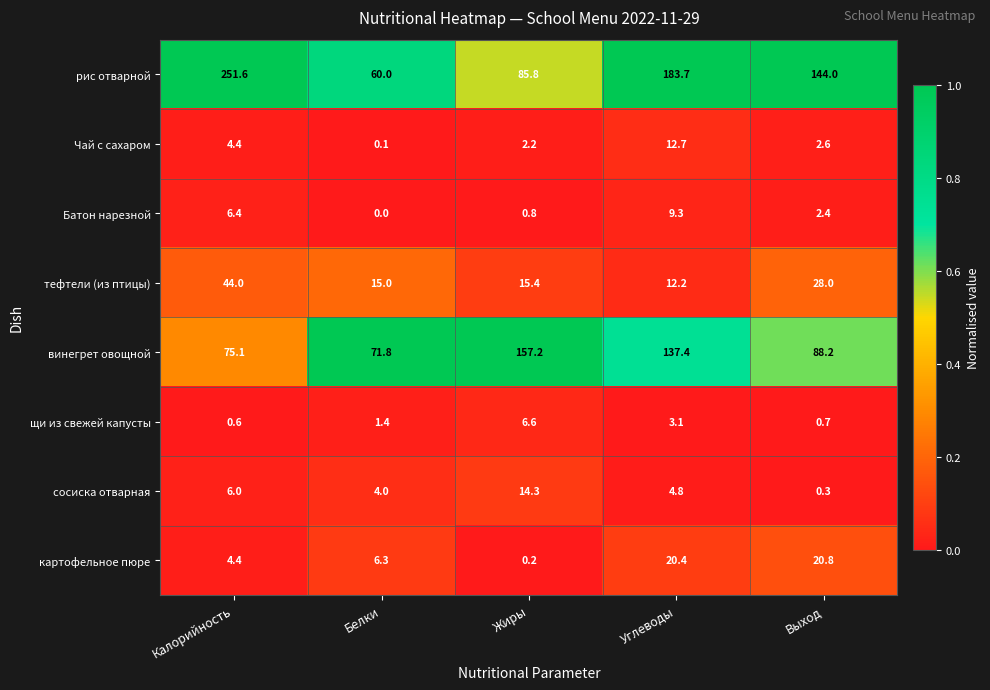

What is the sum of all винегрет овощной values?

529.7